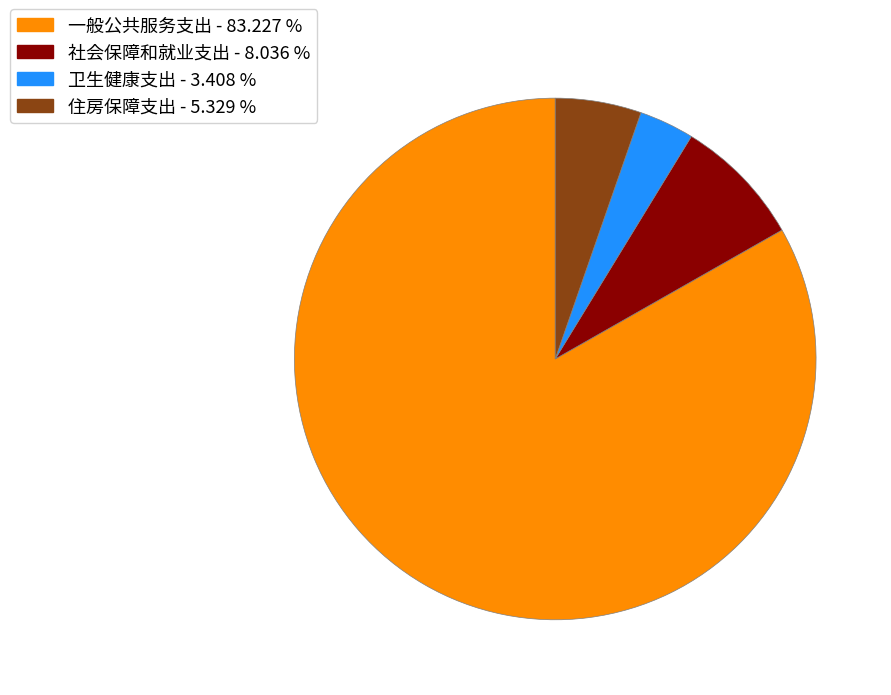

Is there a majority slice in this chart?

Yes